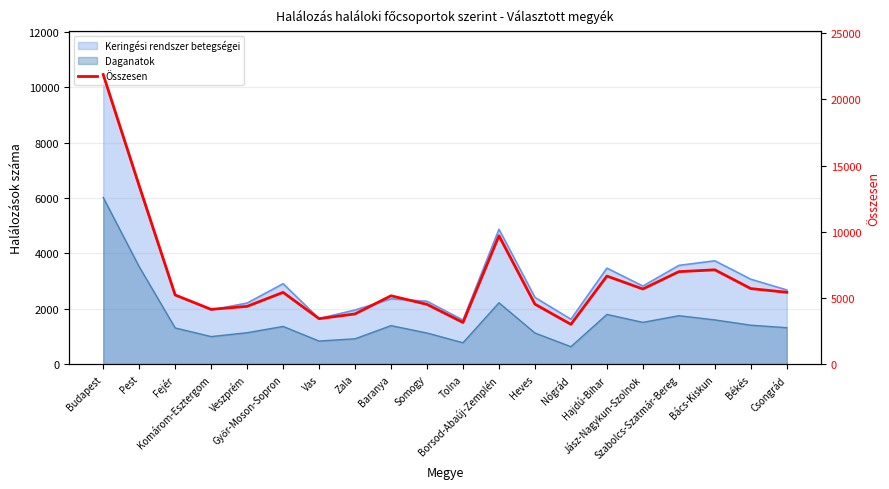

What is the label of the 4th point from the right?

Szabolcs-Szatmár-Bereg